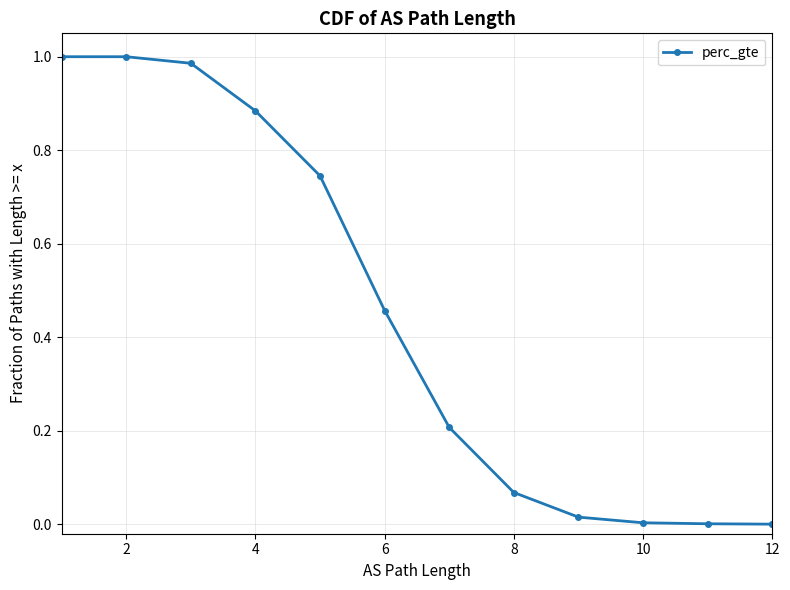

At which label is the value closest to 0?

12